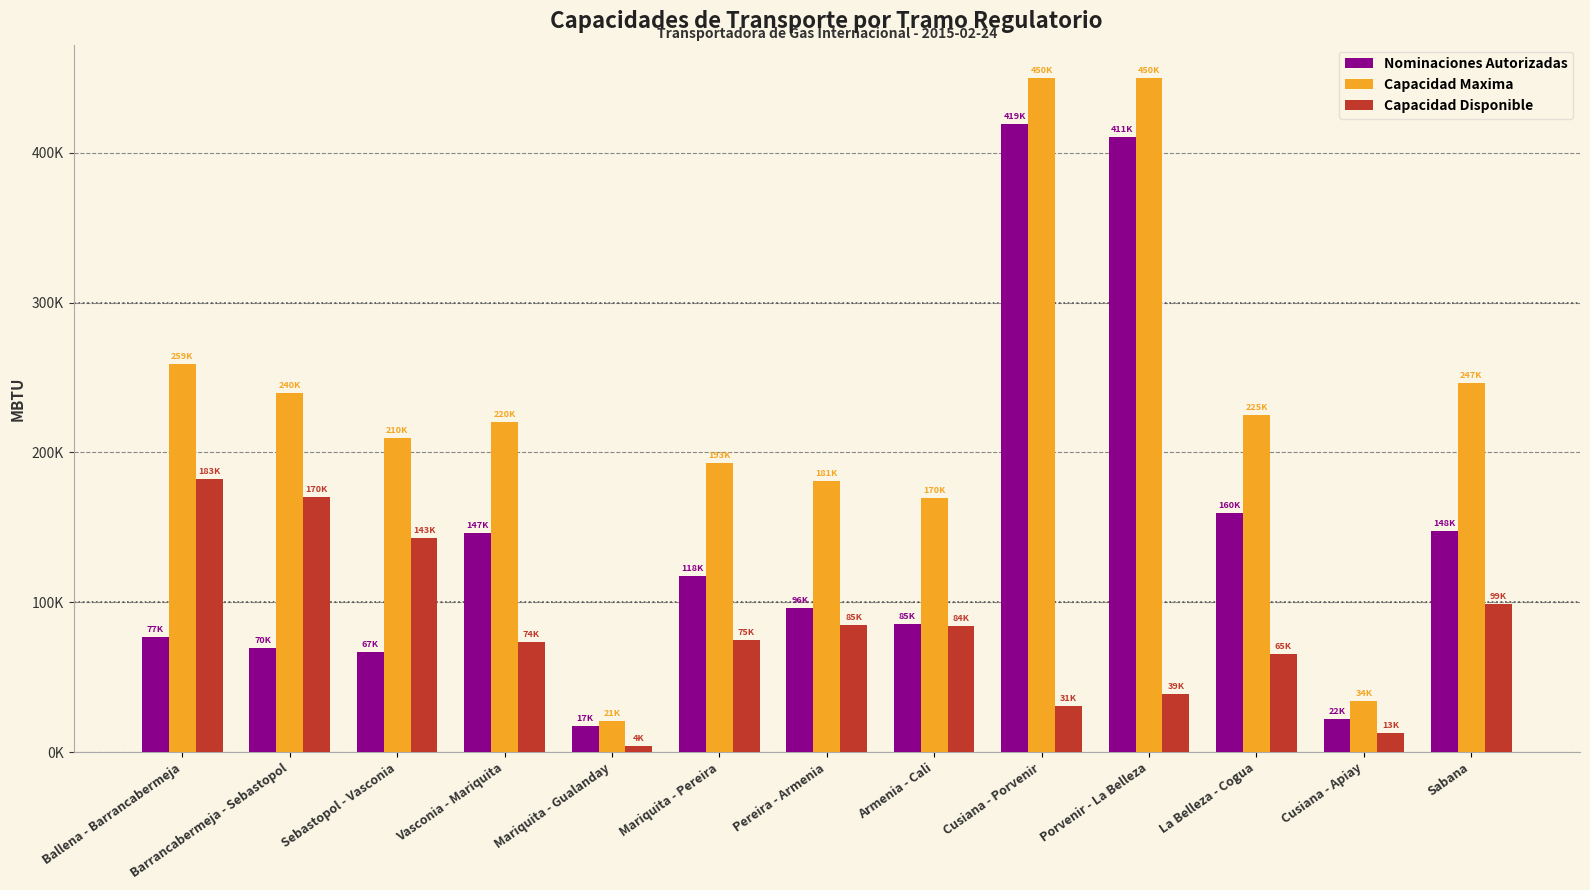

Are the bars grouped side by side (vs. stacked)?

Yes